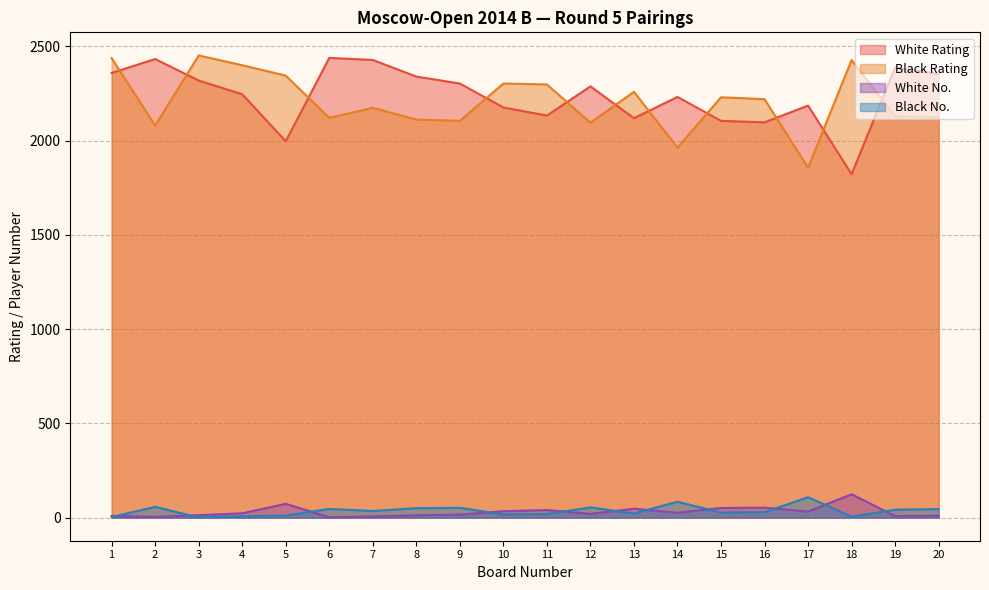

How many values in the White Rating series exceed 2288?

9